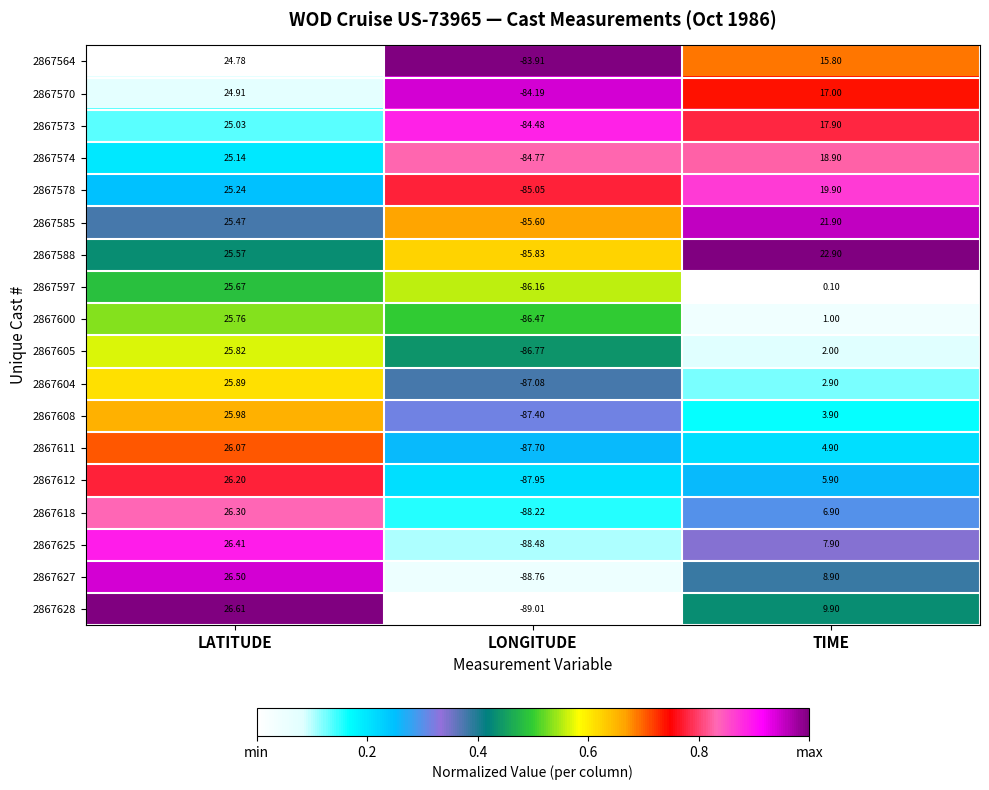

Count the number of categories in the chart.

3